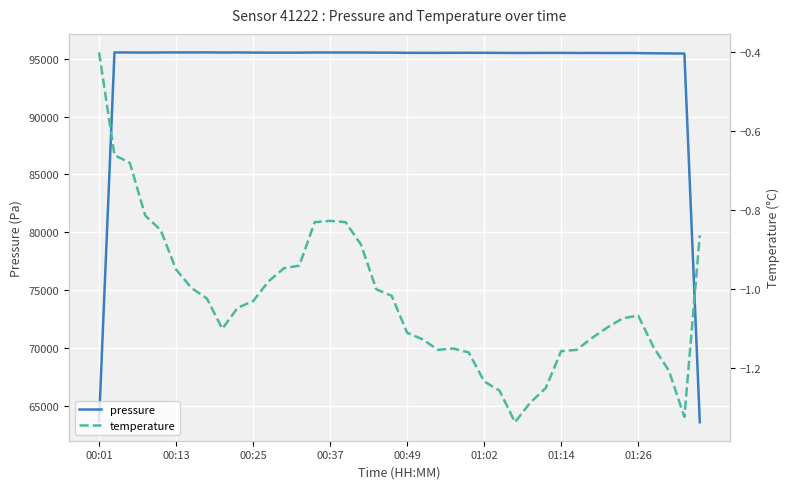

What is the difference between the maximum and minimum values in the pressure series?

31904.6